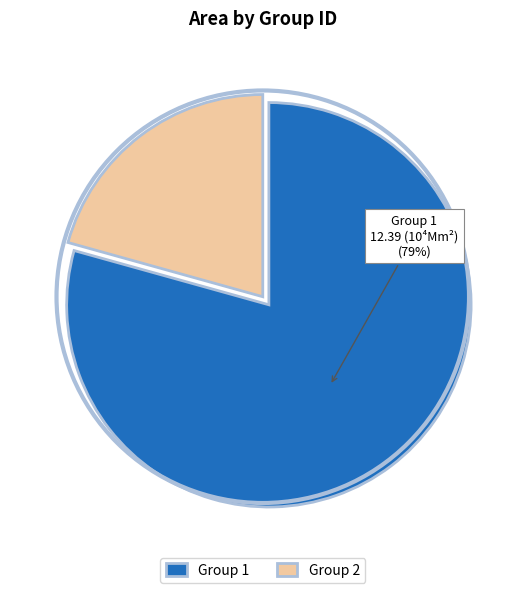

Which slice is the smallest?

Group 2